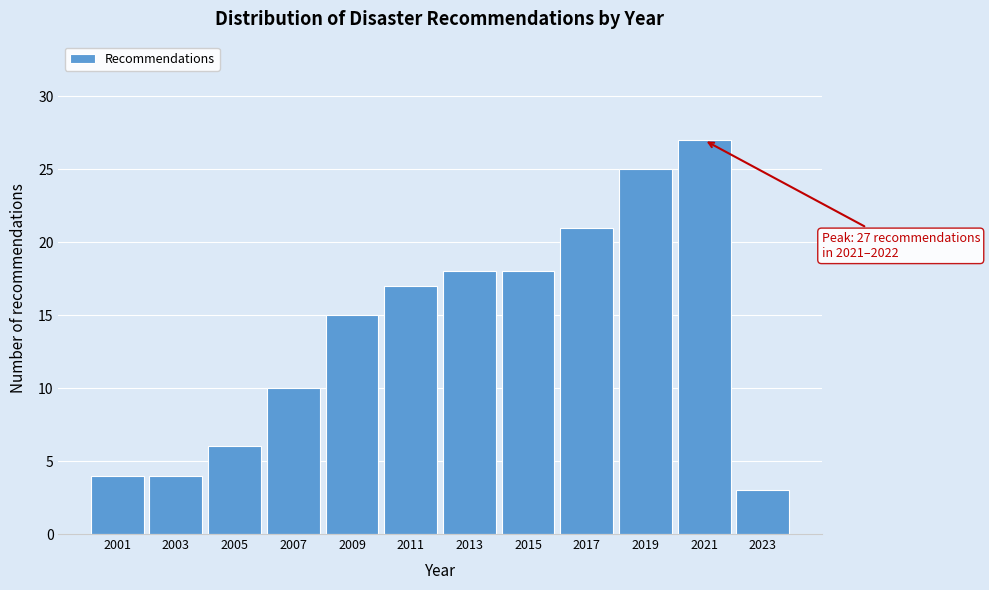

Reading left to right, extract all data points from this chart.

4	4	6	10	15	17	18	18	21	25	27	3